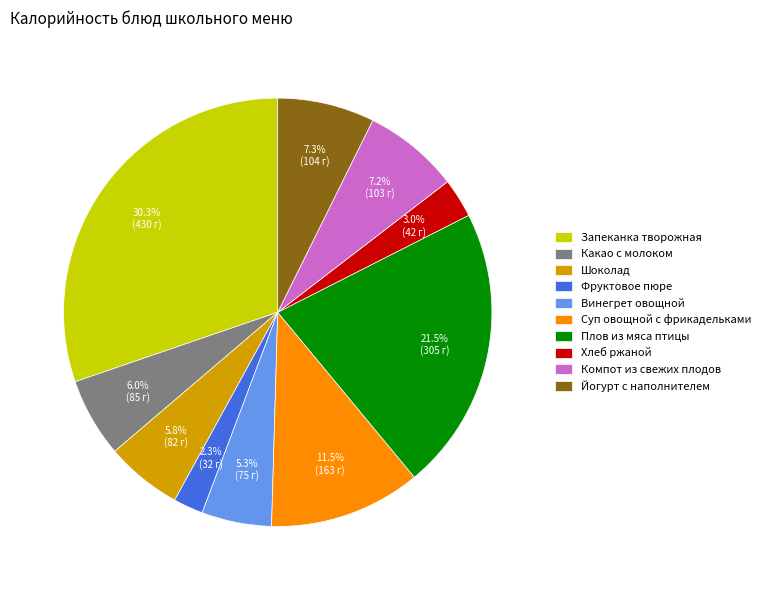

How much of the chart is everything except Какао с молоком?

94.0%